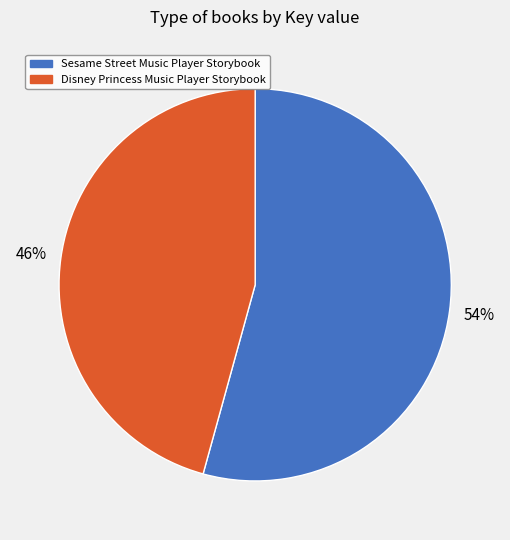

Is it true that Disney Princess Music Player Storybook is 46% of the pie?

True